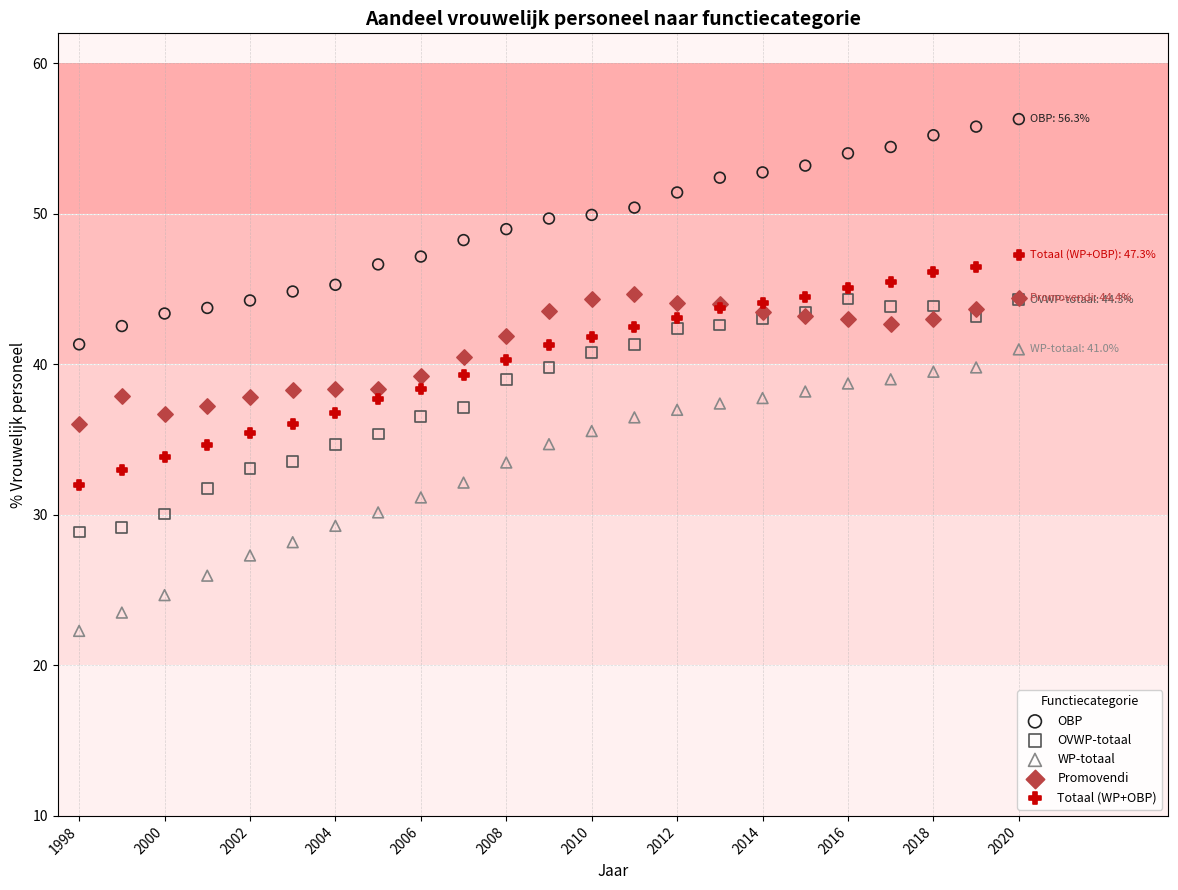

Which series contains the lowest Y value?

WP-totaal